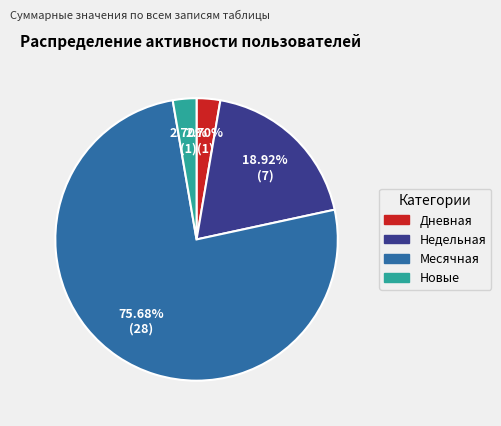

Is there a majority slice in this chart?

Yes